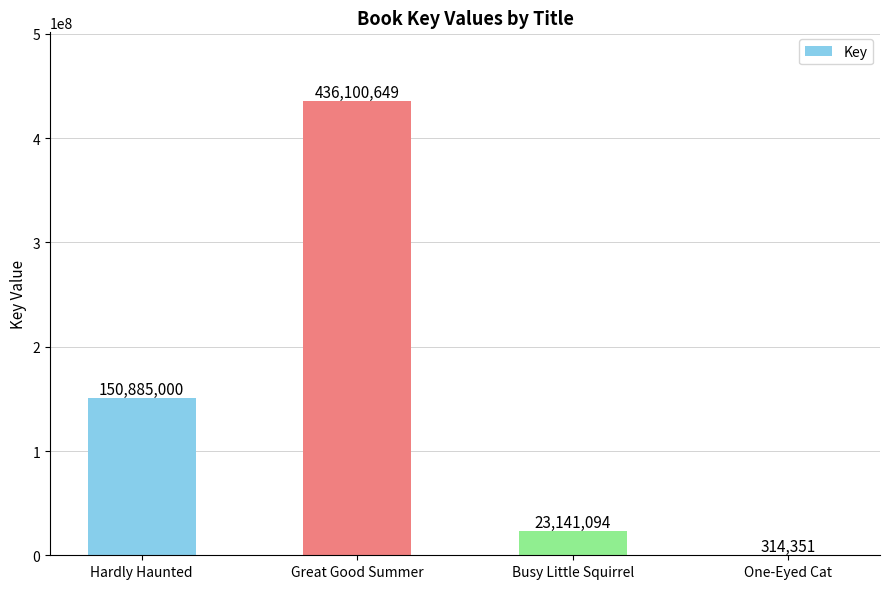

How many data points does each series have?

4